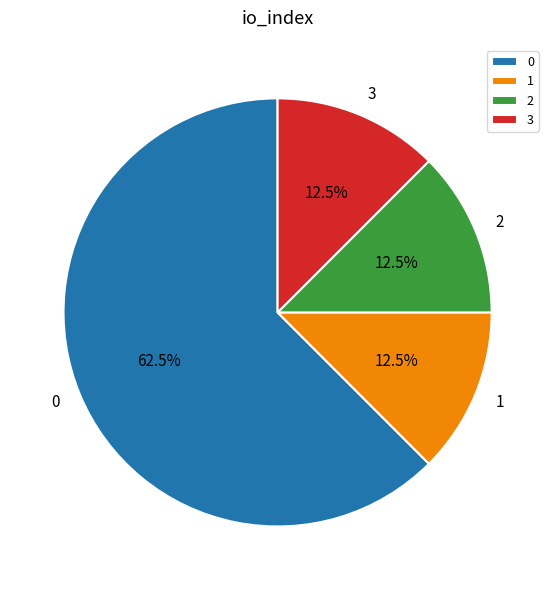

Count the number of slices in the pie.

4